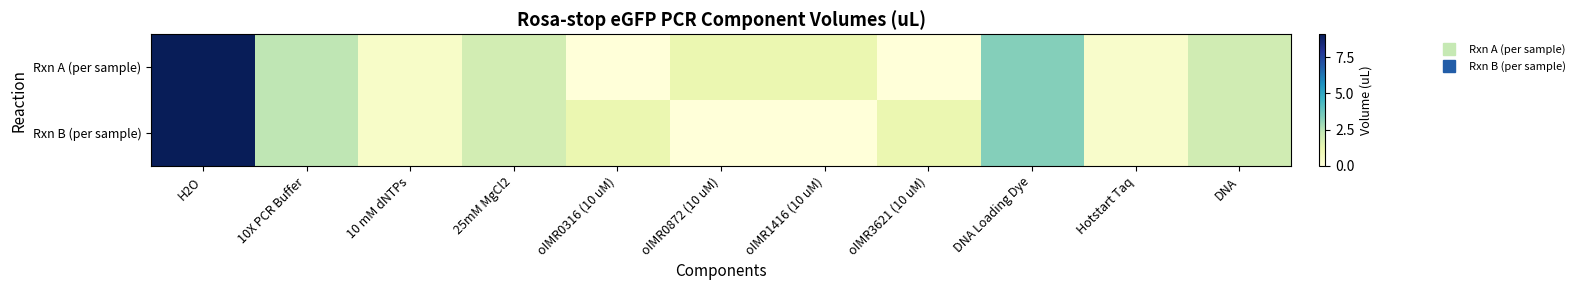

How many data points does each series have?

11